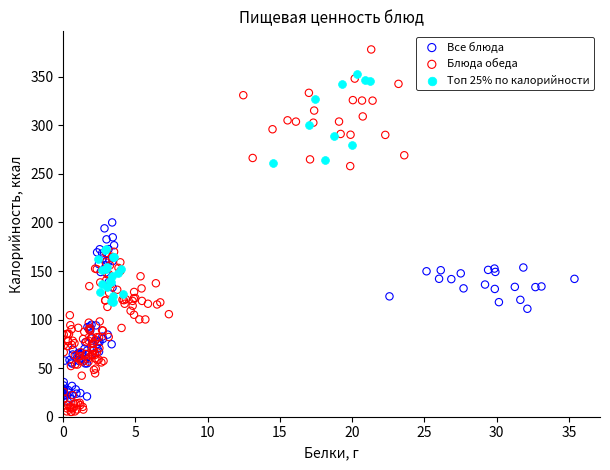

Which series contains the highest Y value?

Блюда обеда